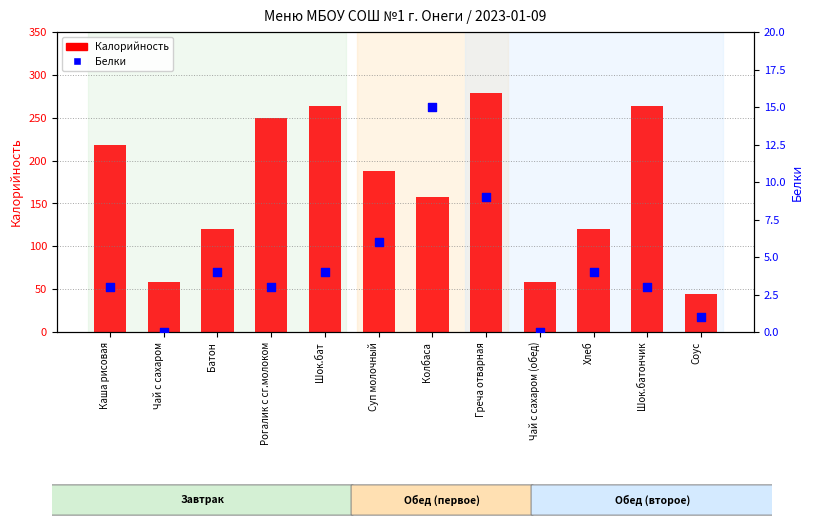

Which series contains the highest Y value?

Калорийность